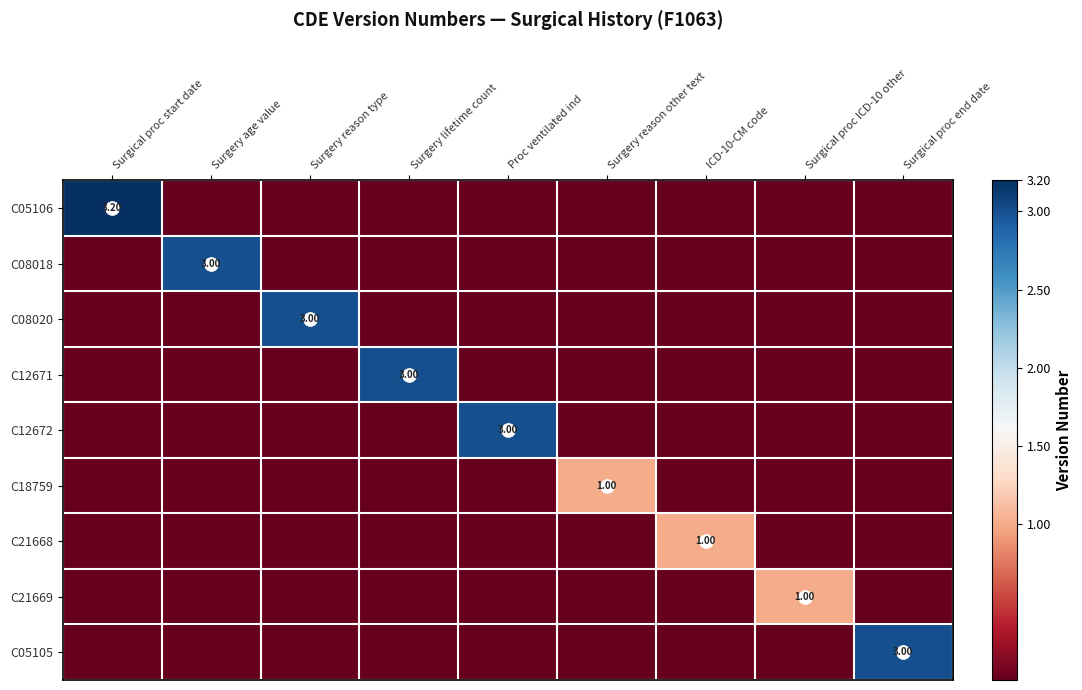

Which has a higher value, Surgery reason other text or Surgery lifetime count?

Surgery reason other text